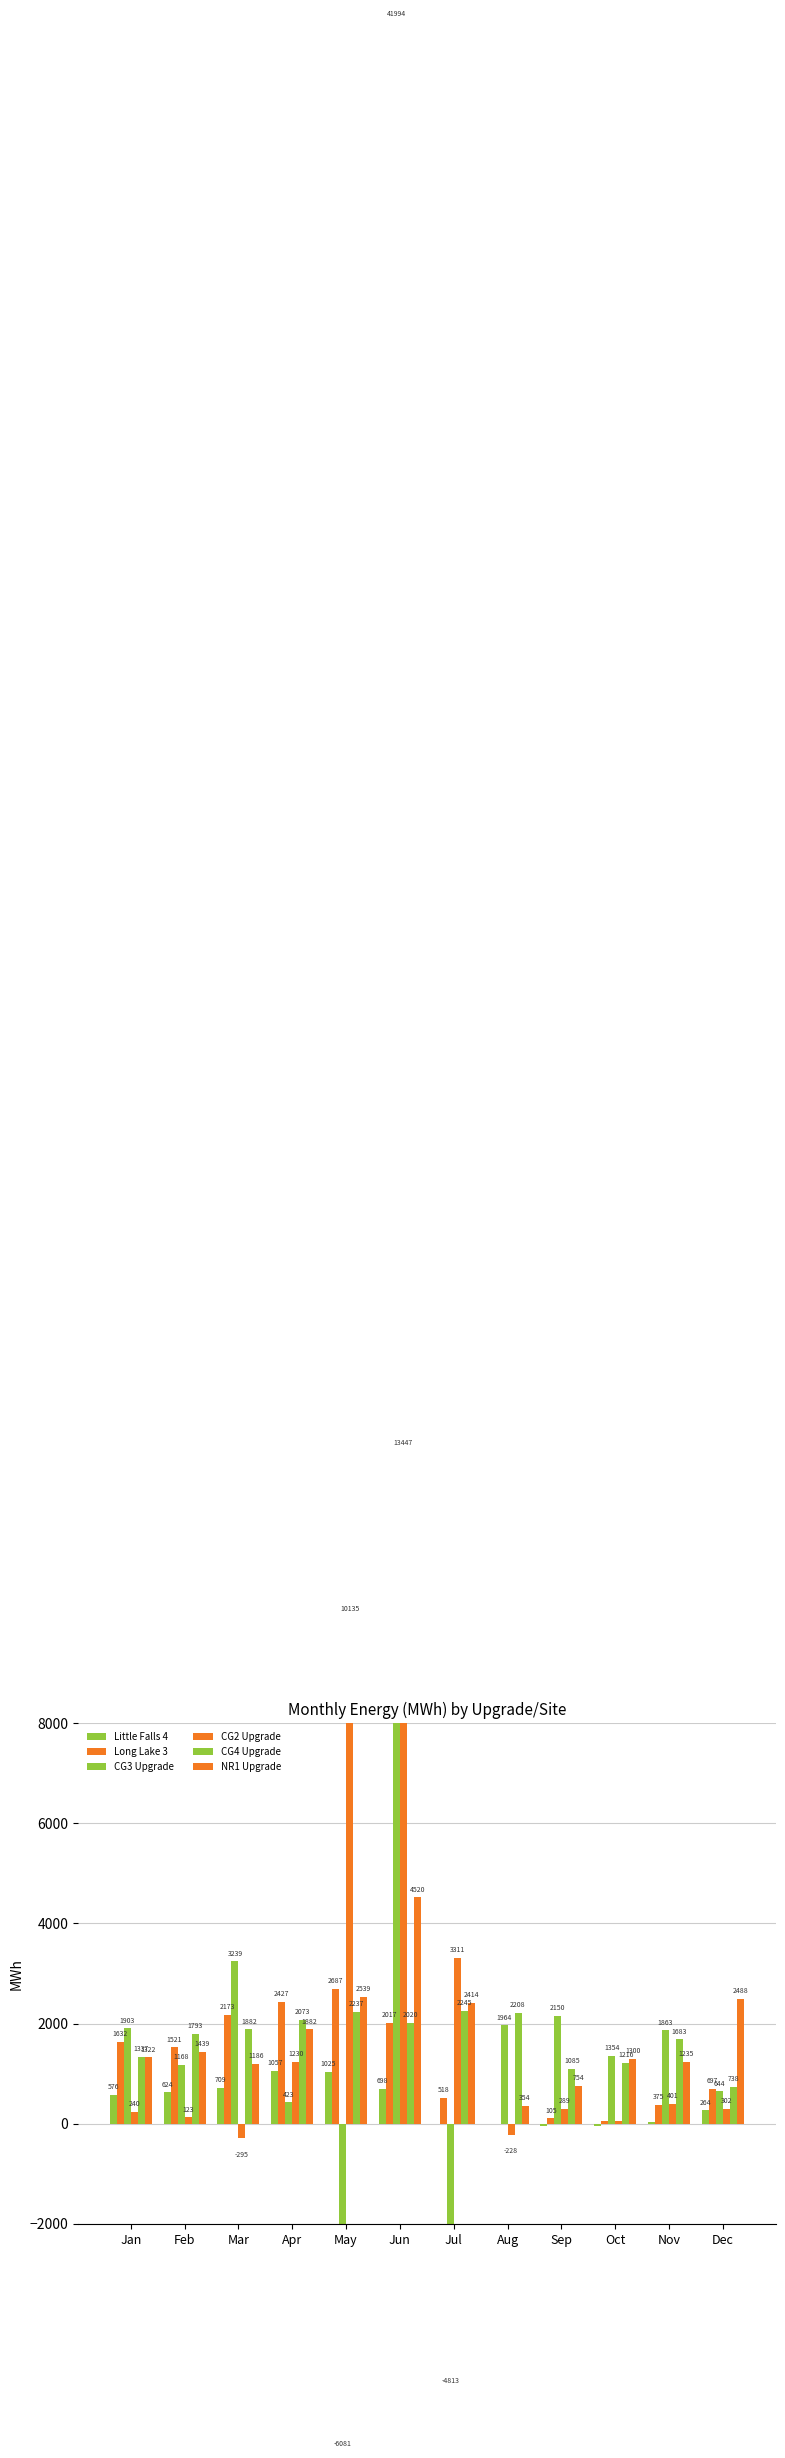

How many bars are there in total?

72